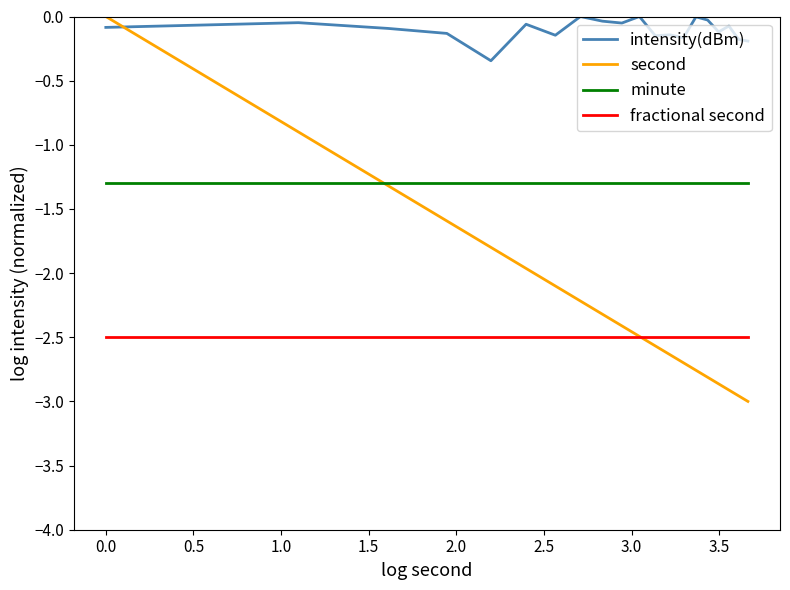

After their last crossing, which series has the higher values: fractional second or second?

fractional second